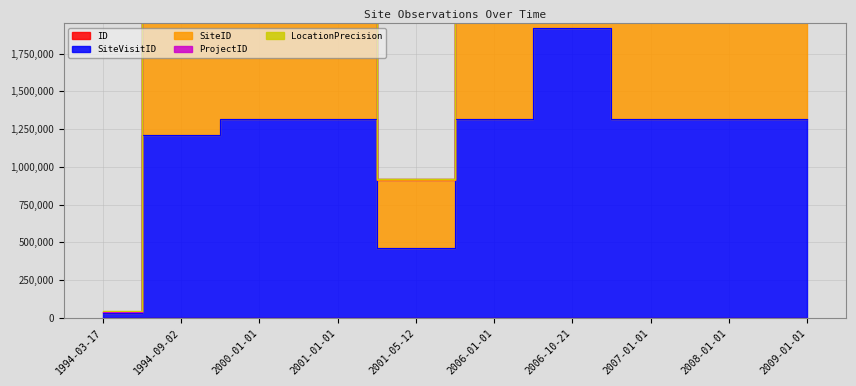

What is the spread (max minus min) of values at 2006-01-01?

2515763